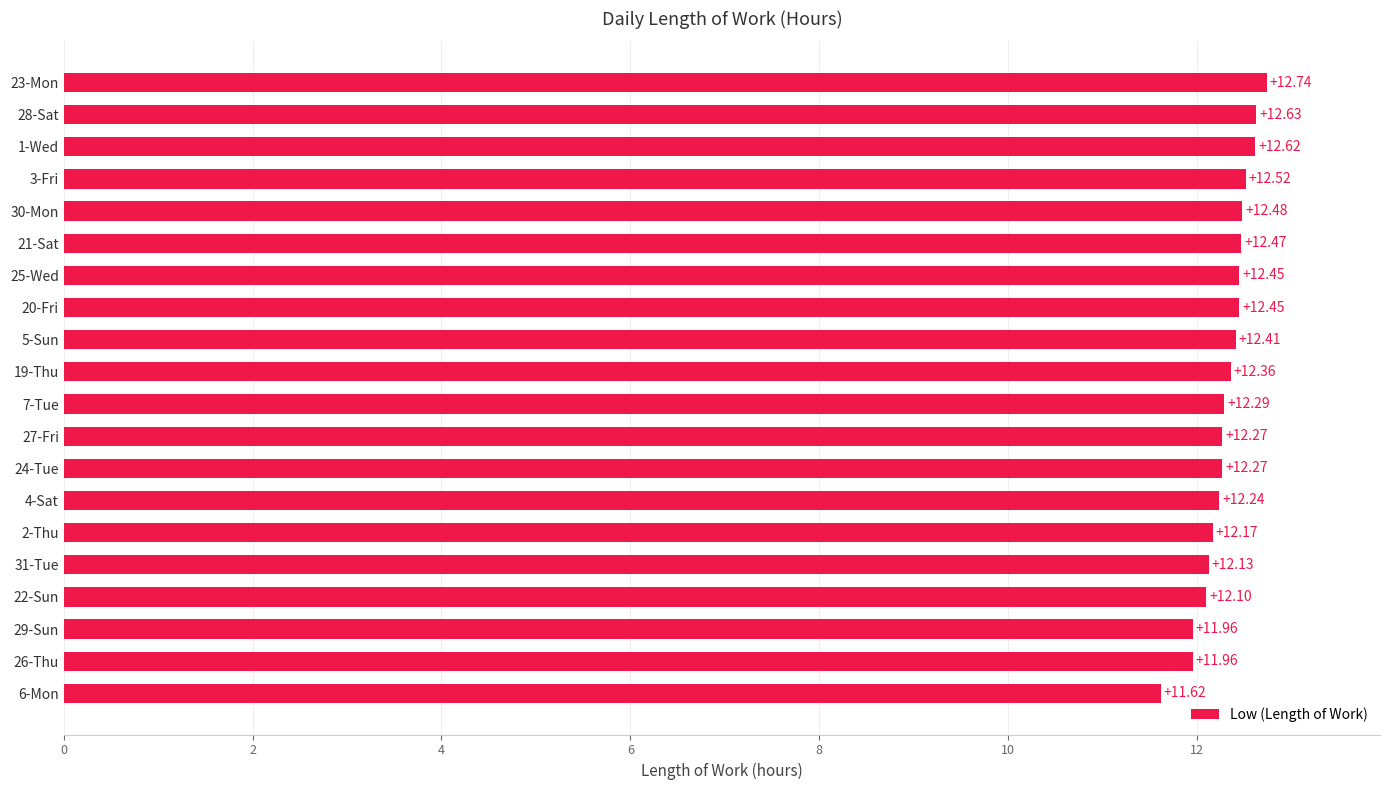

Approximately how many times larger is the value at 24-Tue compared to 3-Fri?

1.0